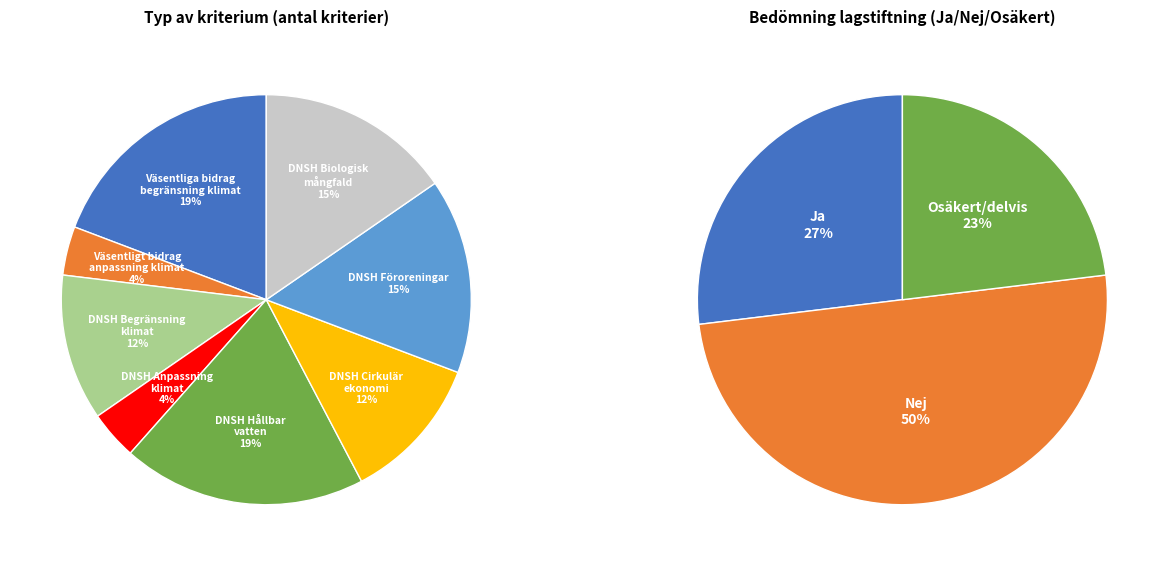

Is it true that DNSH Omställning till en cirkulär ekonomi is 24% of the pie?

False